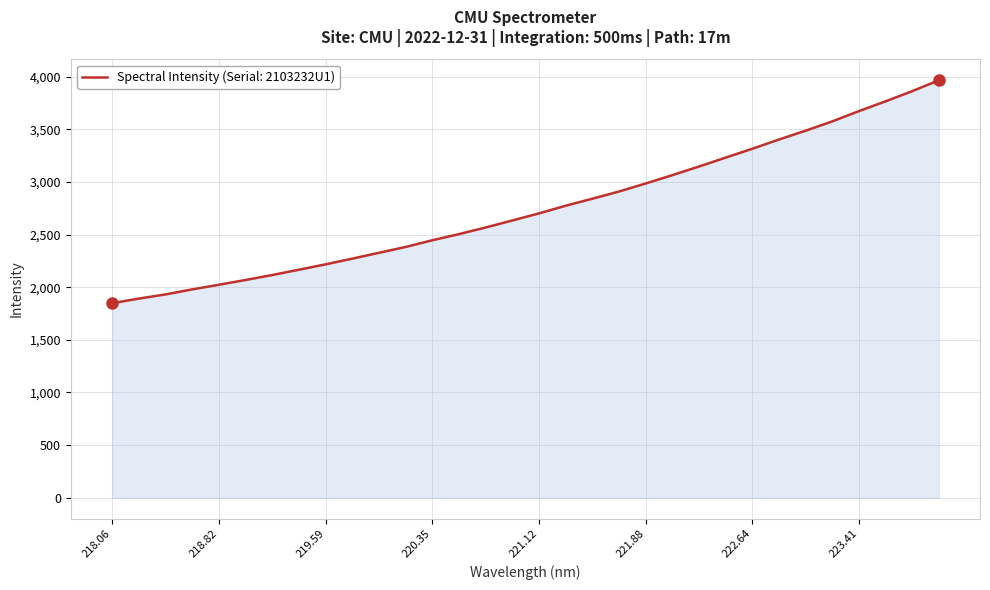

What is the greatest value displayed?

3965.3